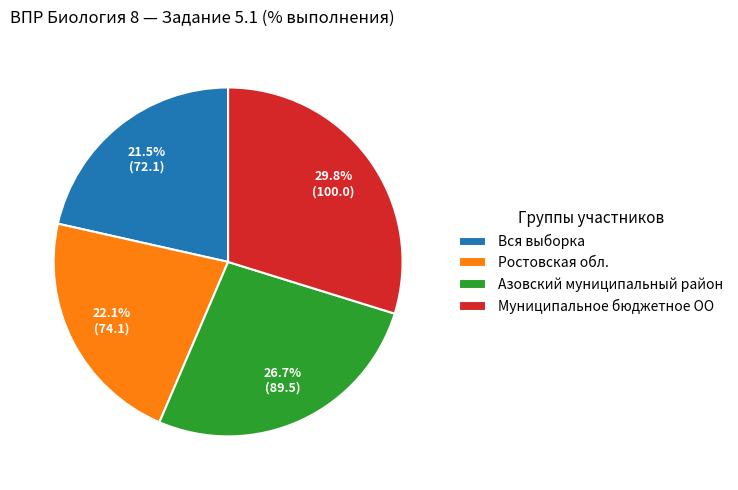

What is the smallest slice in the pie chart?

Вся выборка